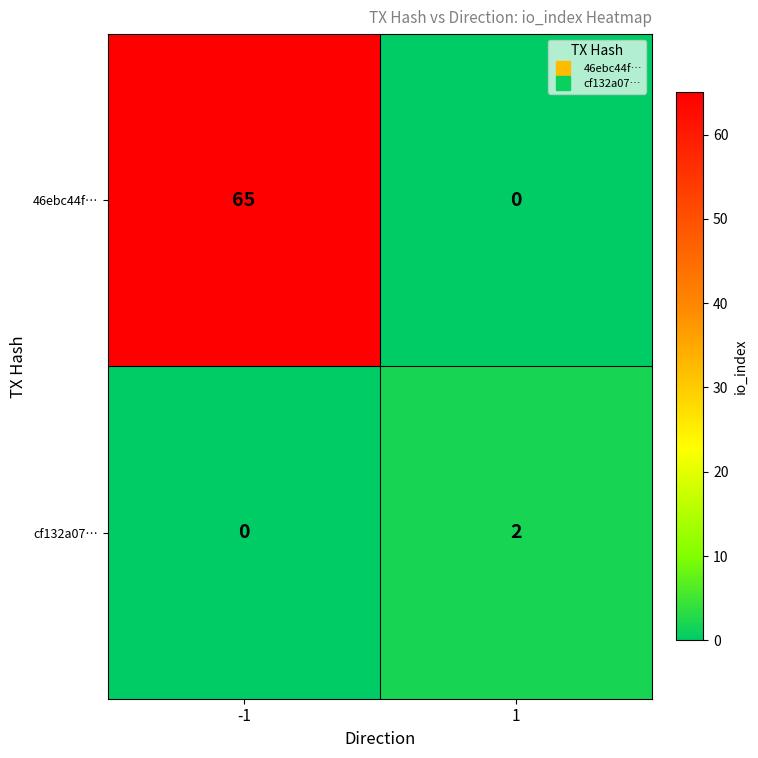

Is the value of 46ebc44f… at -1 greater than the value of cf132a07… at 1?

Yes